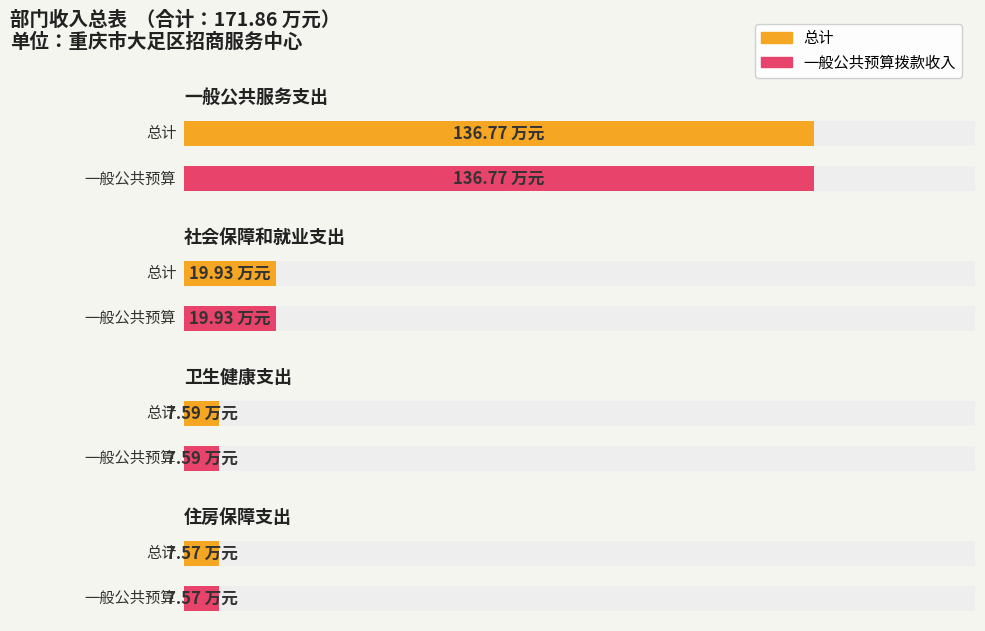

What is the sum of all 一般公共预算拨款收入 values?

171.9